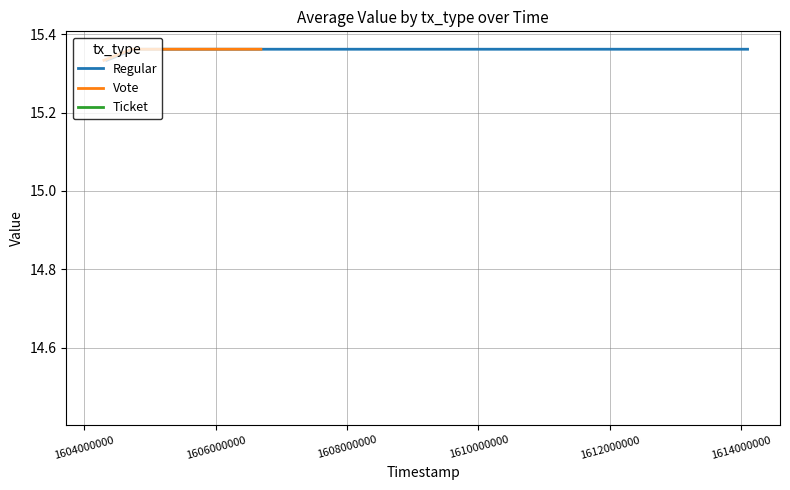

Does the chart have visible grid lines?

Yes